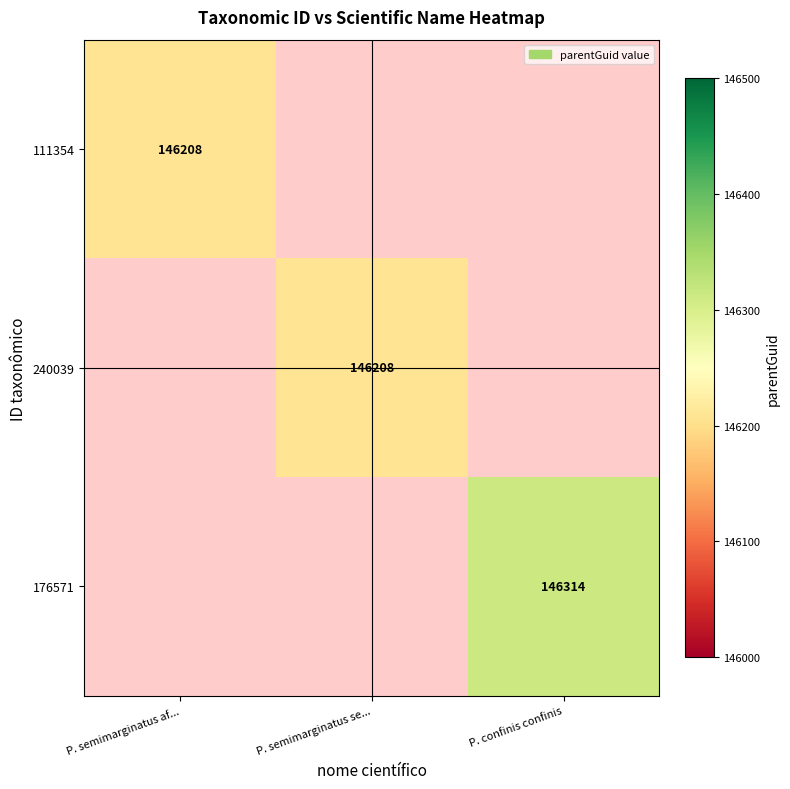

The value of 240039 at P. semimarginatus se... is 222786. True or false?

False